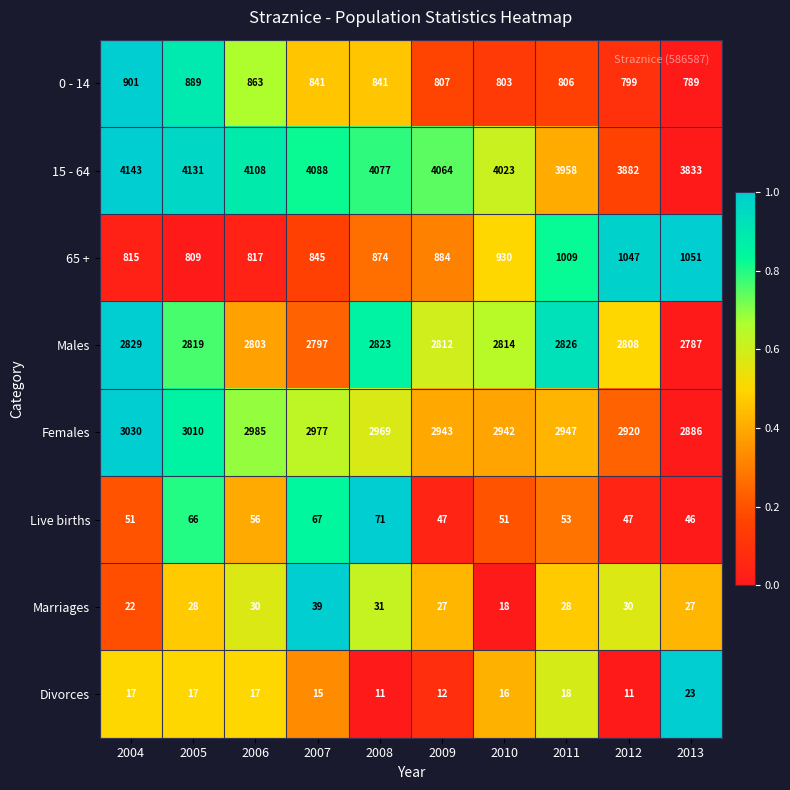

Which series has the widest spread of values?

15 - 64